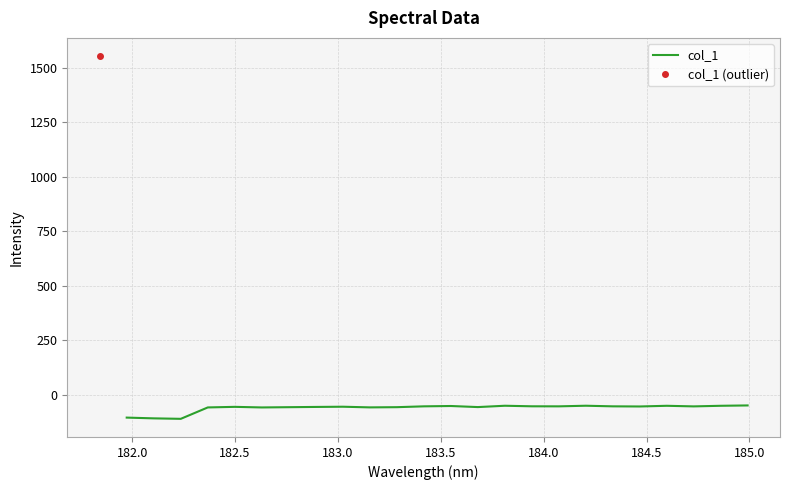

How many interior local valleys (lower than both neighbors) does the data have?

7